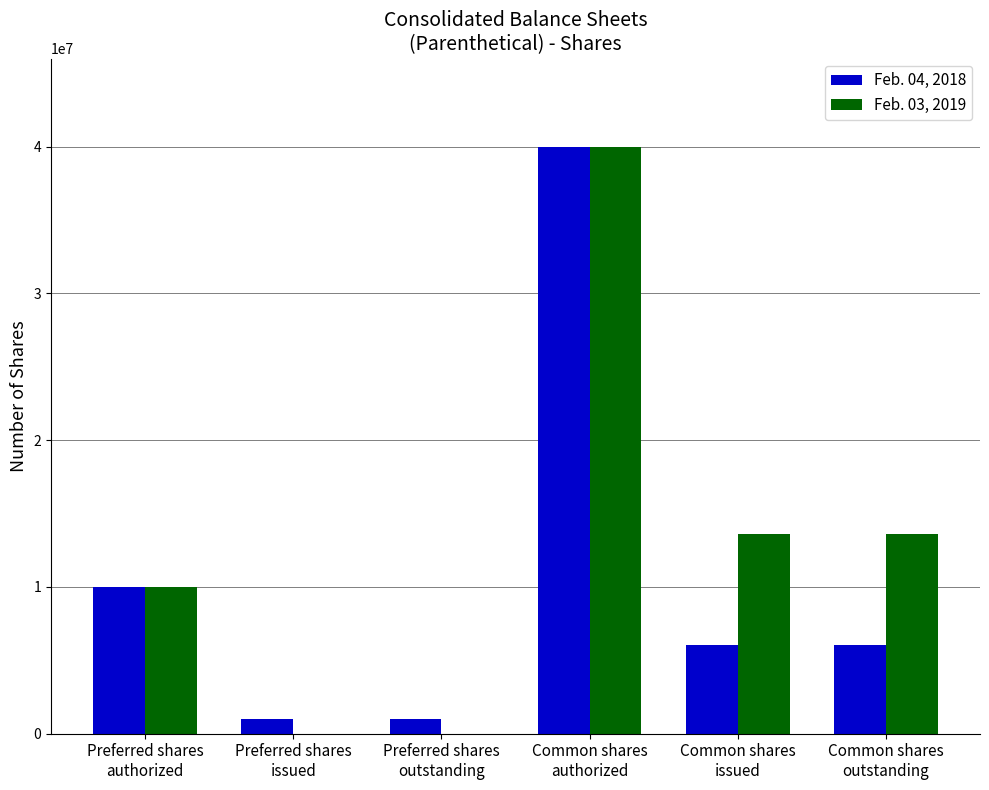

Which series has the largest total across all categories?

Feb. 03, 2019